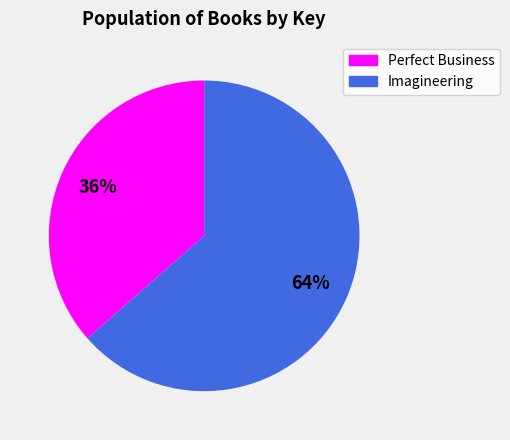

Do Imagineering and Perfect Business together represent more than half of the pie?

Yes